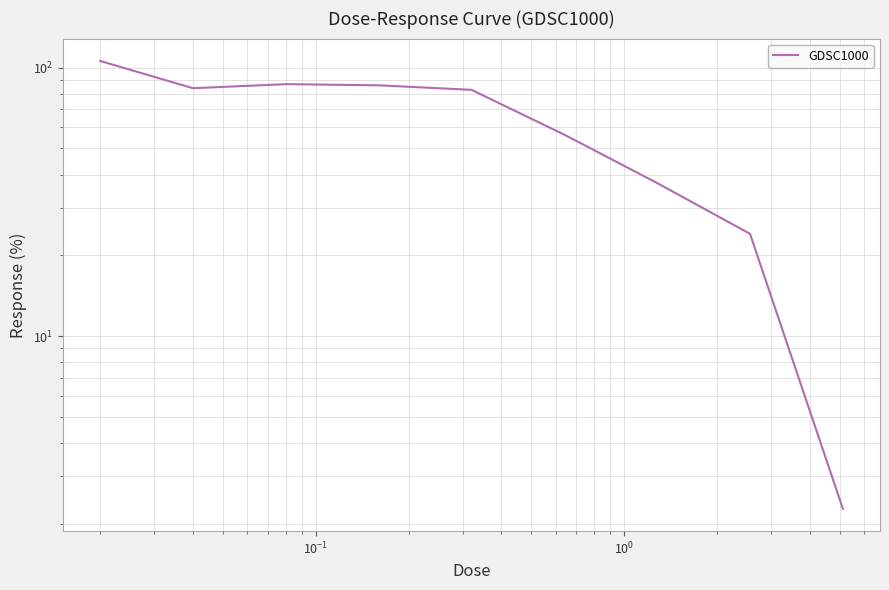

Is this an area chart (filled region under the line)?

No